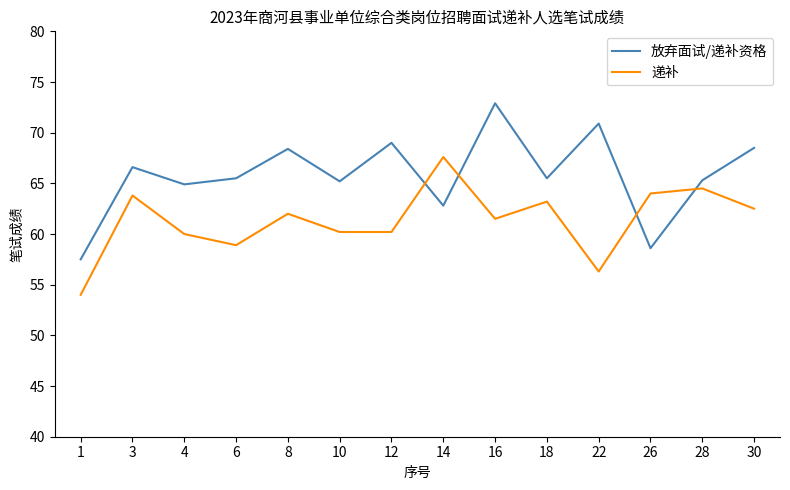

What is the difference between the 放弃面试/递补资格 values at 12 and 22?

1.9